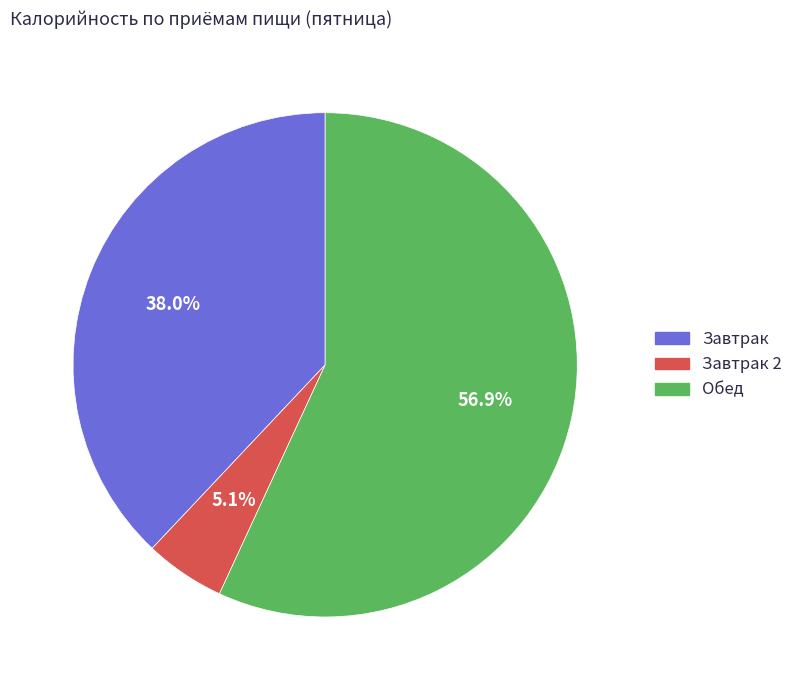

Does any single category account for the majority?

Yes